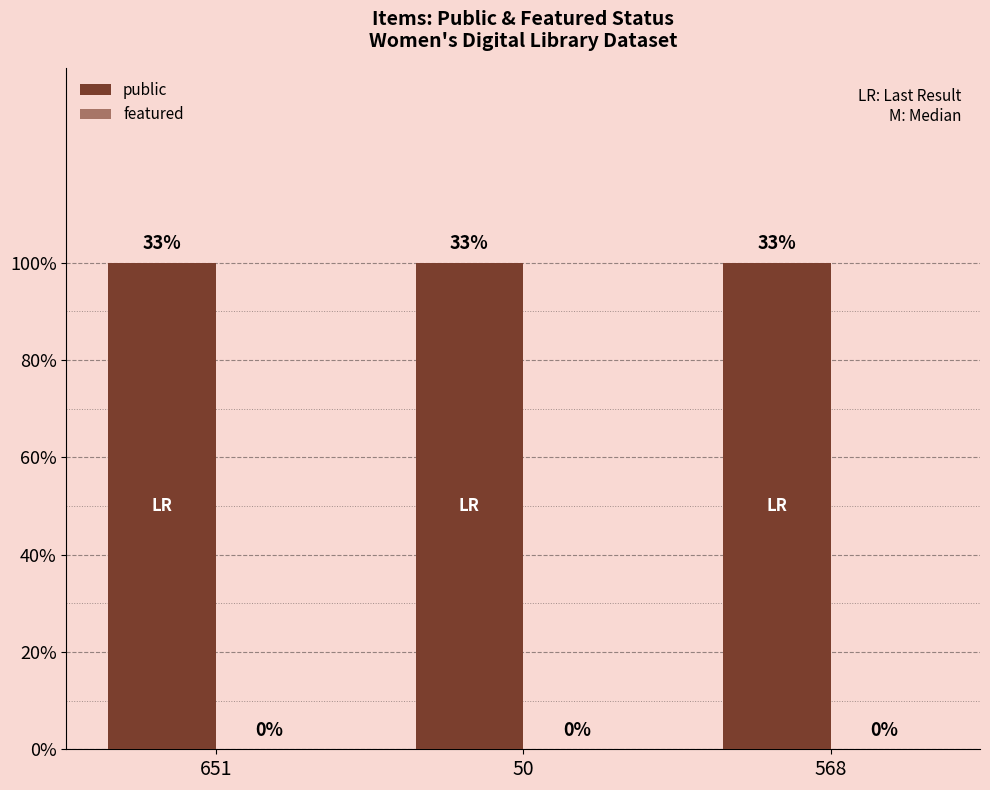

Does the chart contain any negative values?

No